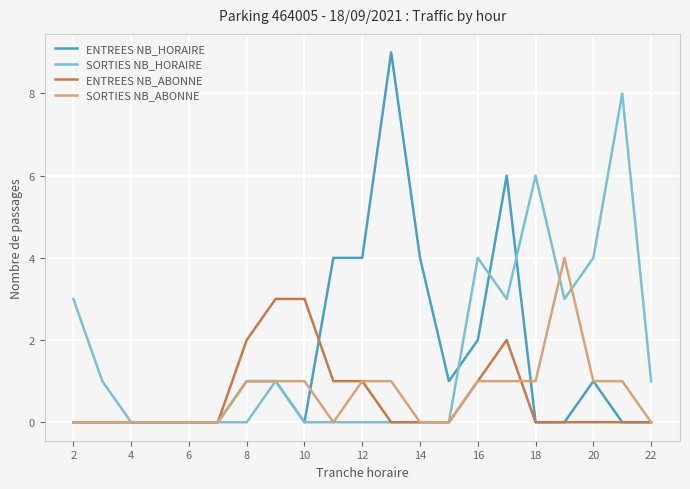

Does the chart have visible grid lines?

Yes